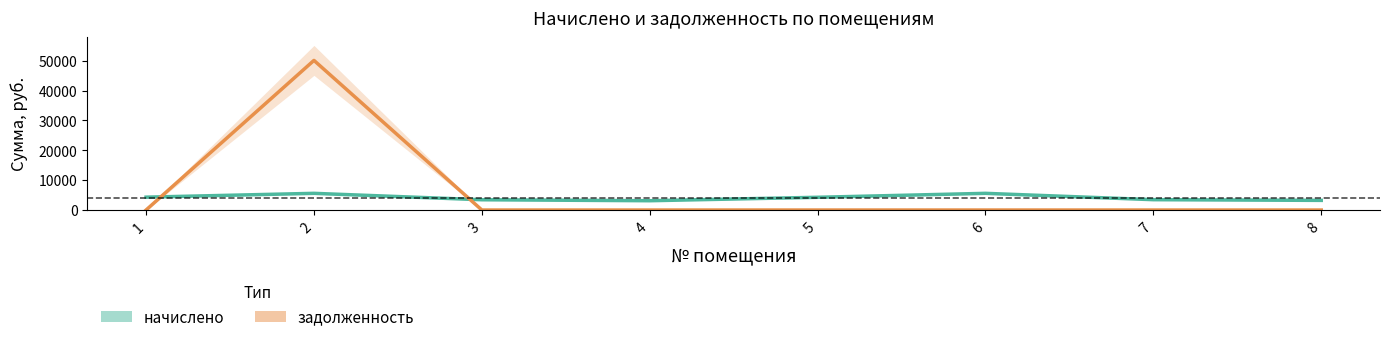

Count the number of data series in this chart.

2